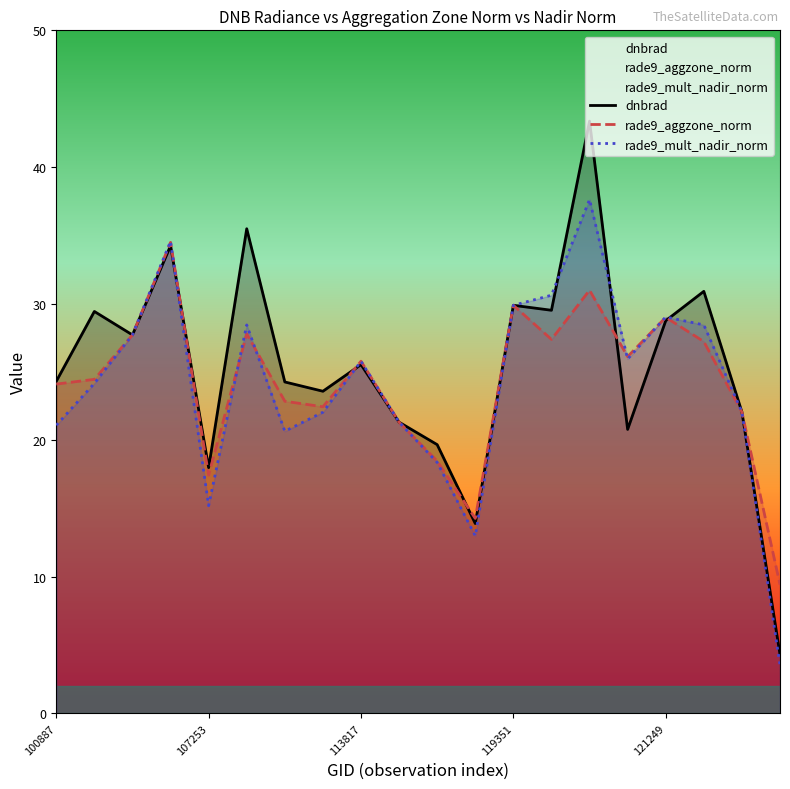

At 14, list the series in order from smallest to largest.

rade9_aggzone_norm, rade9_mult_nadir_norm, dnbrad